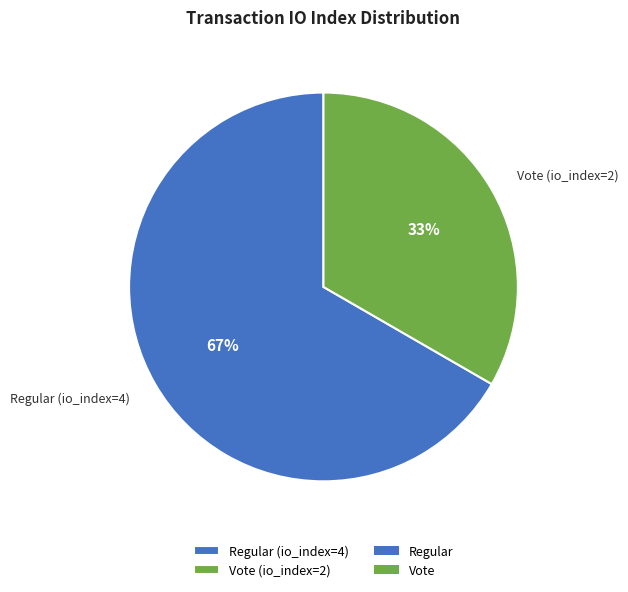

Which slice is the largest?

Regular (io_index=4)